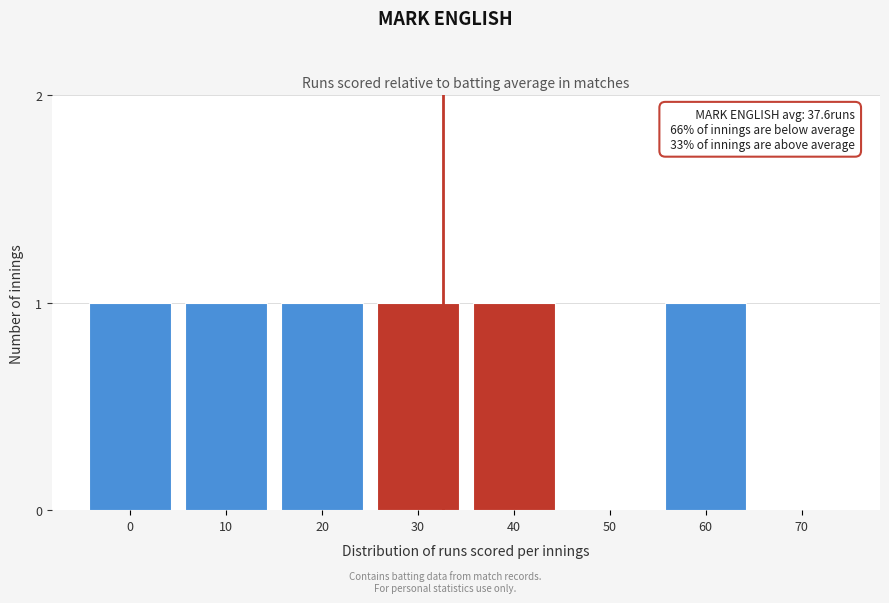

Reading left to right, extract all data points from this chart.

0=1	10=1	20=1	30=1	40=1	50=0	60=1	70=0